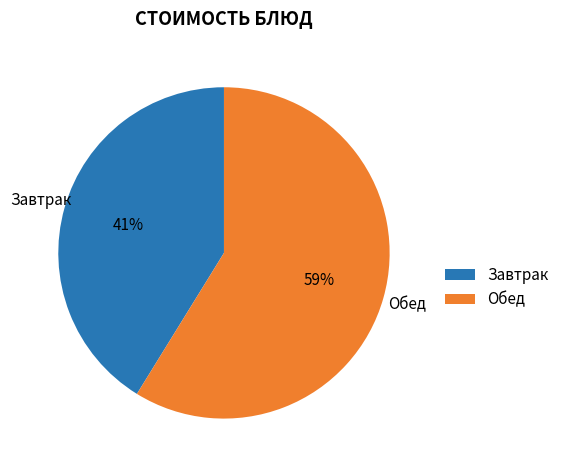

Do Обед and Завтрак together represent more than half of the pie?

Yes